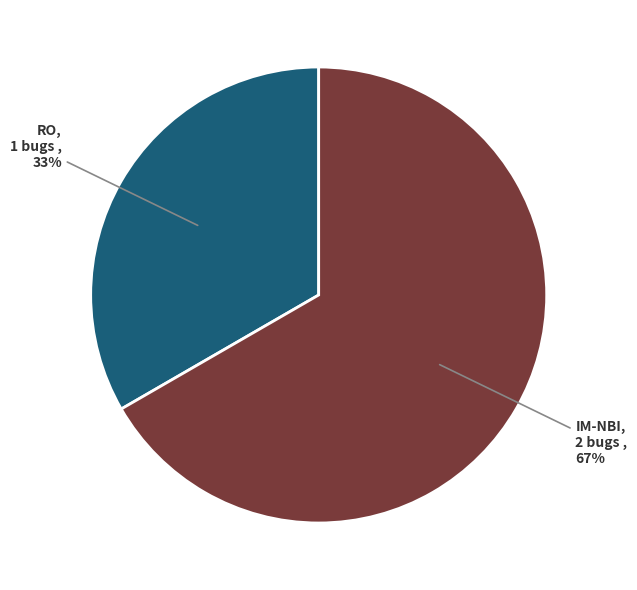

How many slices are in this pie chart?

2